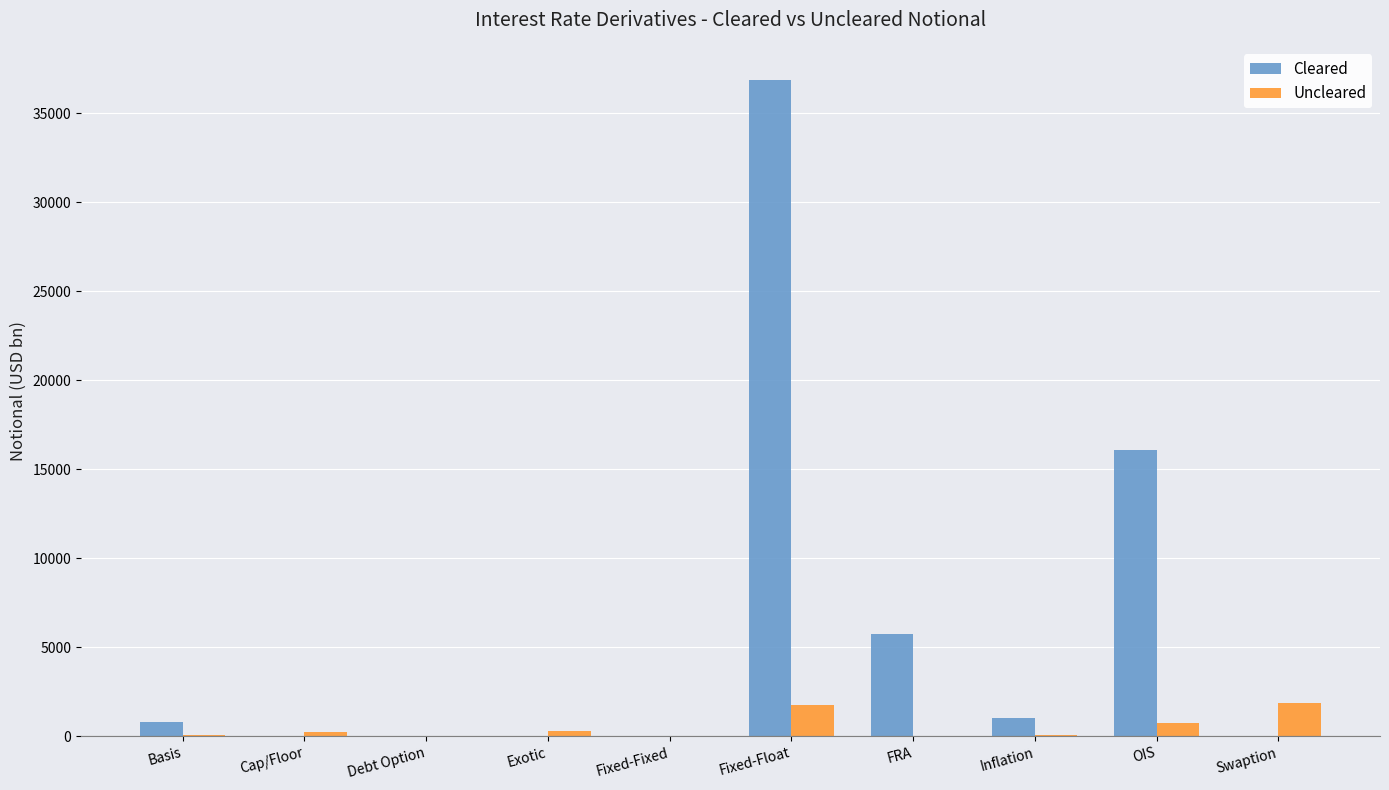

What are all the series names shown in the legend?

Cleared, Uncleared